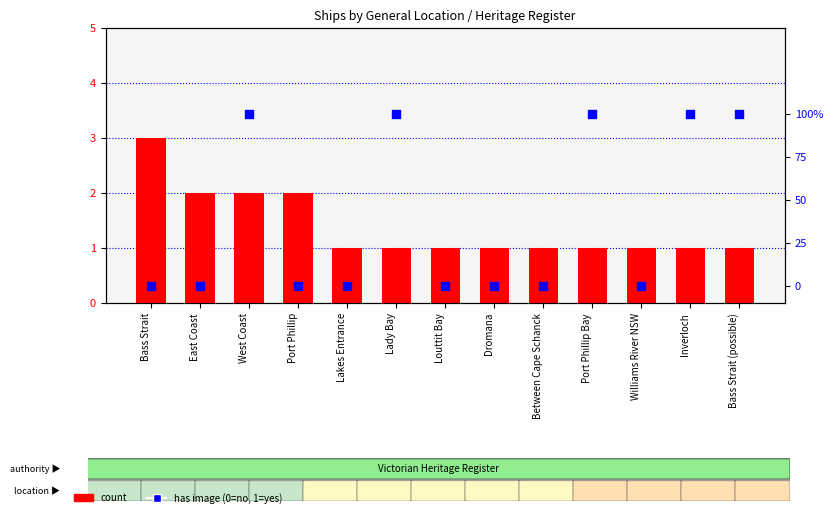

At how many categories does at least one series exceed 1?

4